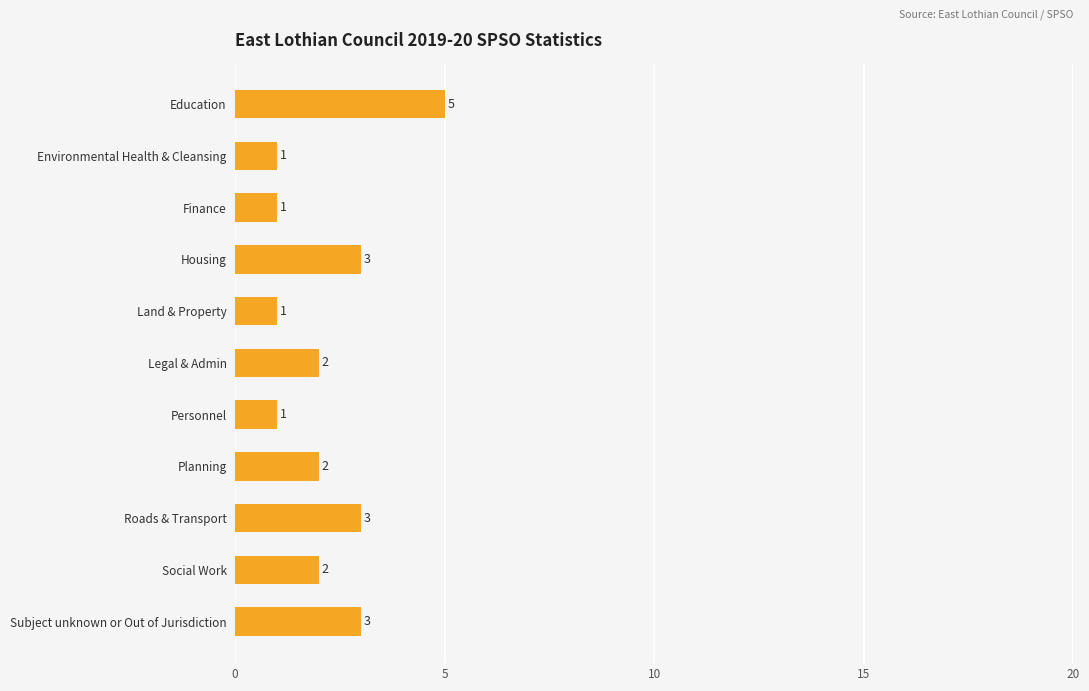

Reading bottom to top, what are all the values shown in this chart?

3	2	3	2	1	2	1	3	1	1	5